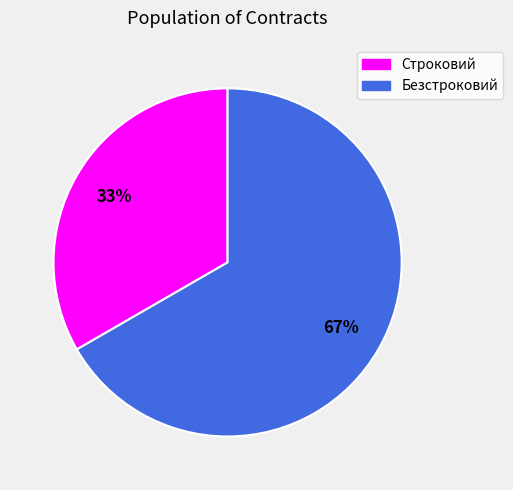

Does Безстроковий account for over 50% of the chart?

Yes